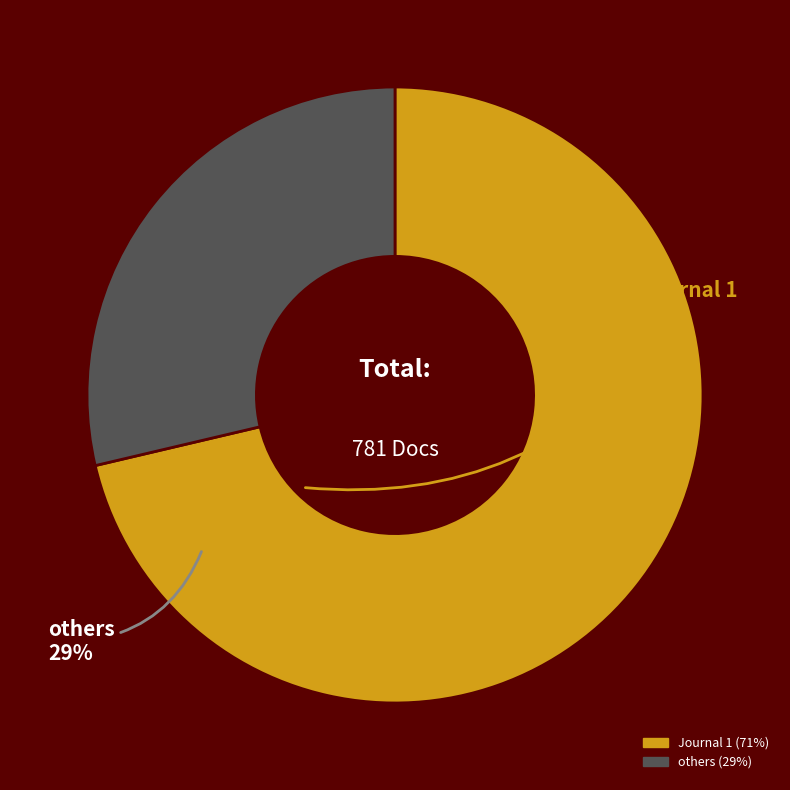

Is there any slice that represents more than half of the pie?

Yes